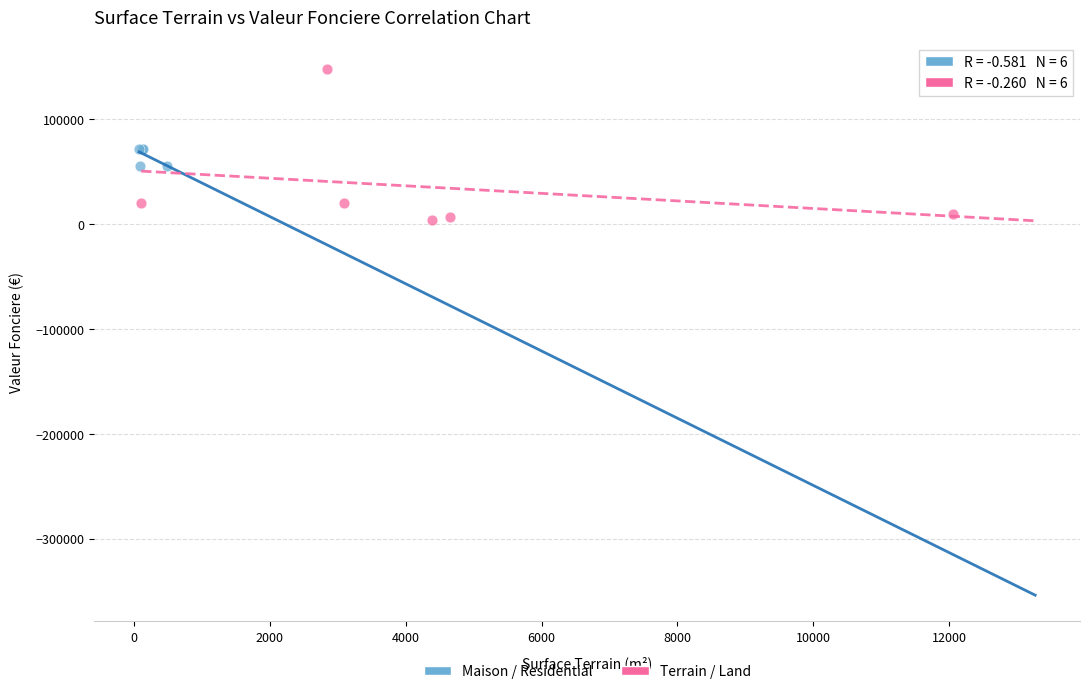

What are all the series names shown in the legend?

Maison / Residential, Terrain / Land